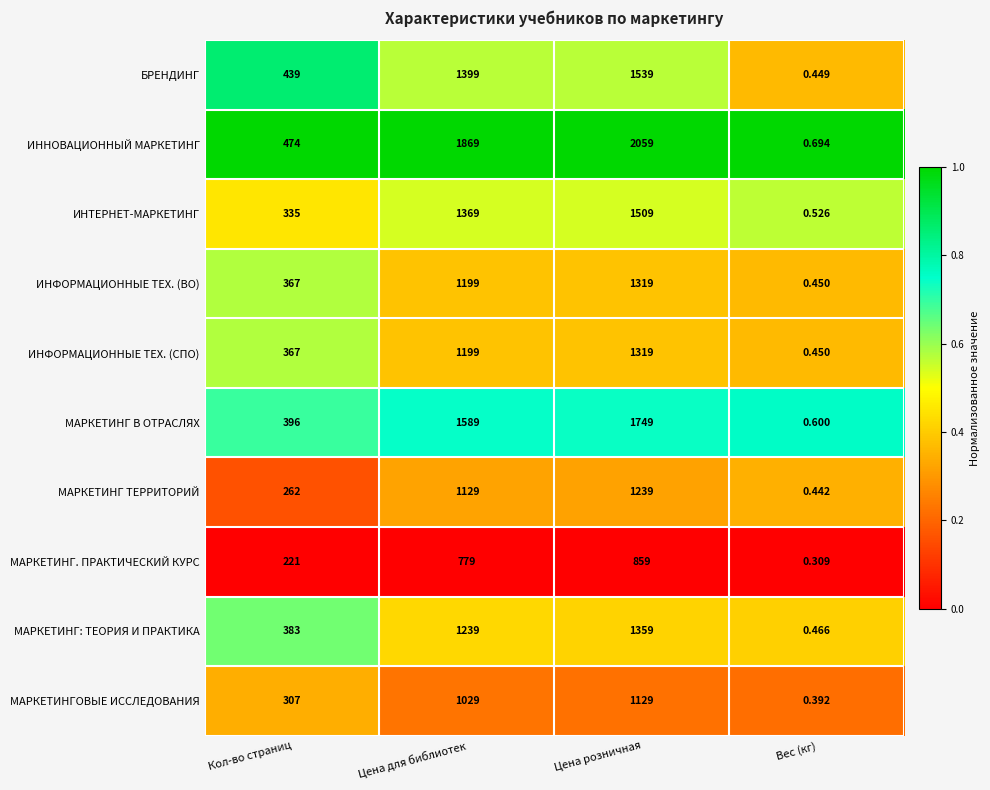

Is the value of БРЕНДИНГ at Вес (кг) greater than the value of МАРКЕТИНГ ТЕРРИТОРИЙ at Цена для библиотек?

No